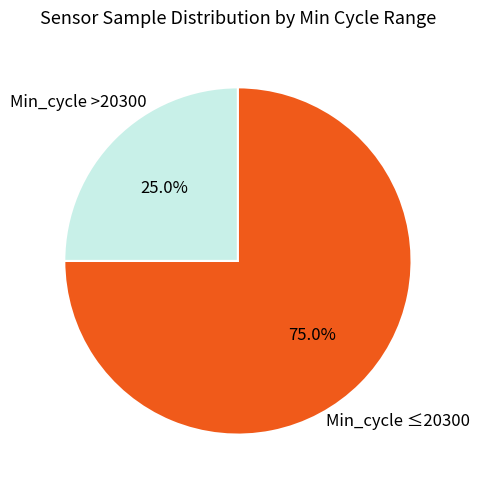

How many segments does this pie chart have?

2